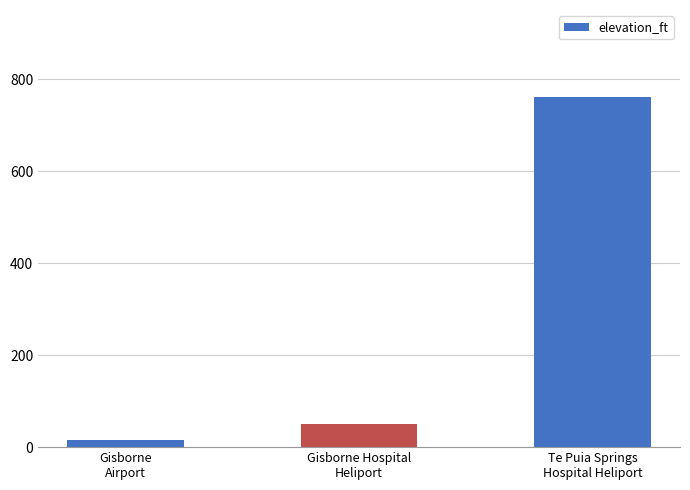

List the labels in order of value, smallest first.

Gisborne
Airport, Gisborne Hospital
Heliport, Te Puia Springs
Hospital Heliport